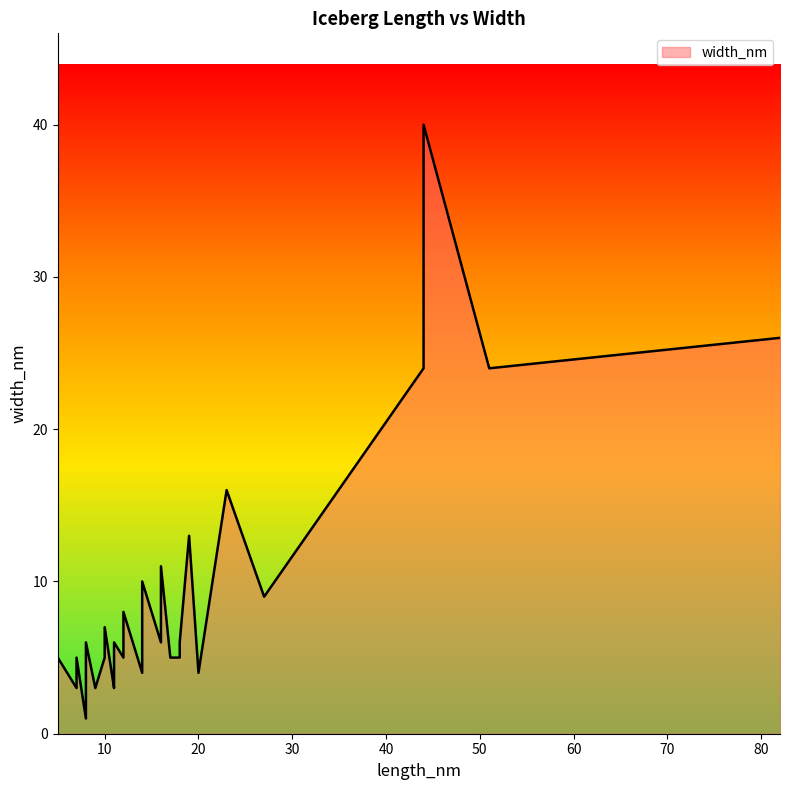

The value at 23 is 23. True or false?

False